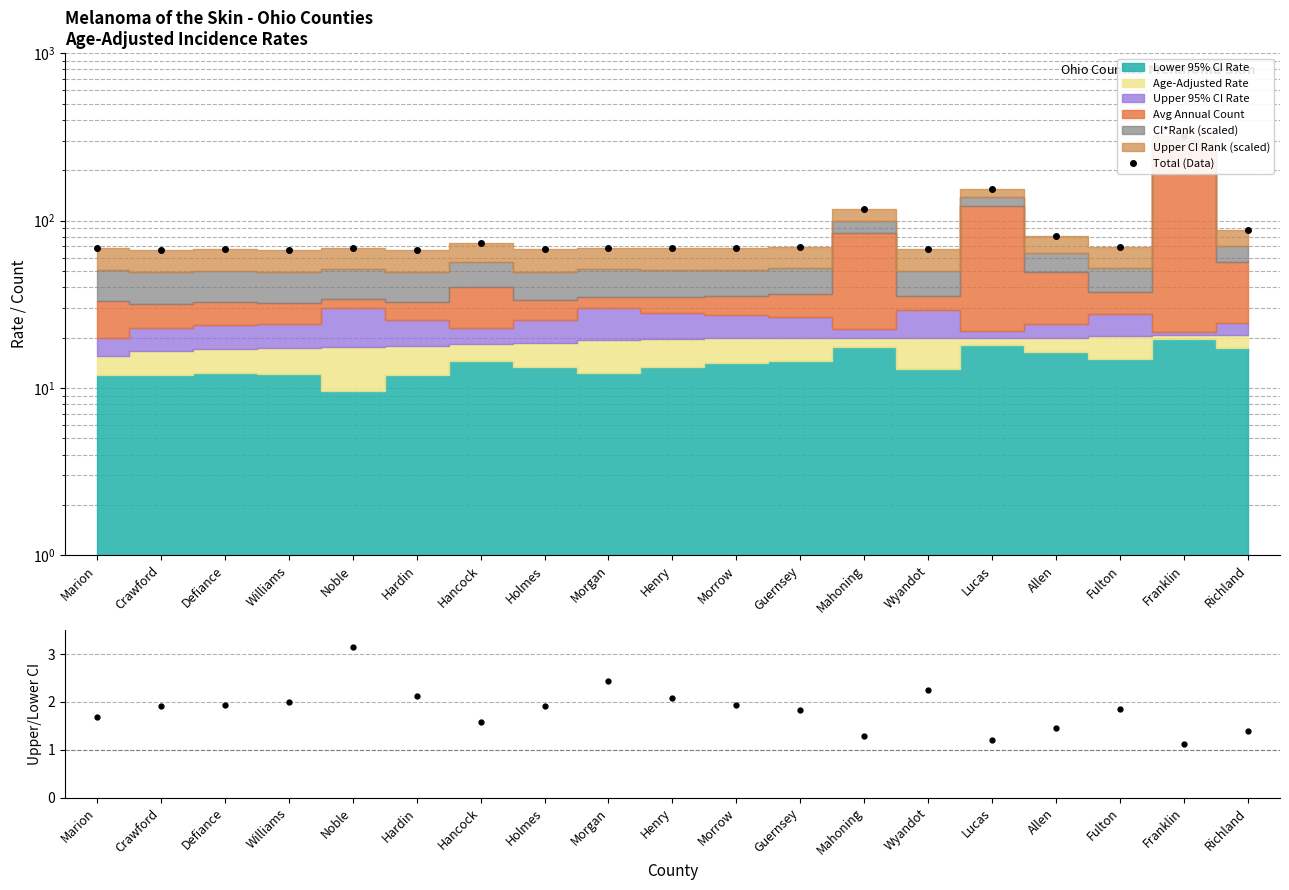

Which series has the largest total across all categories?

Total (Data)